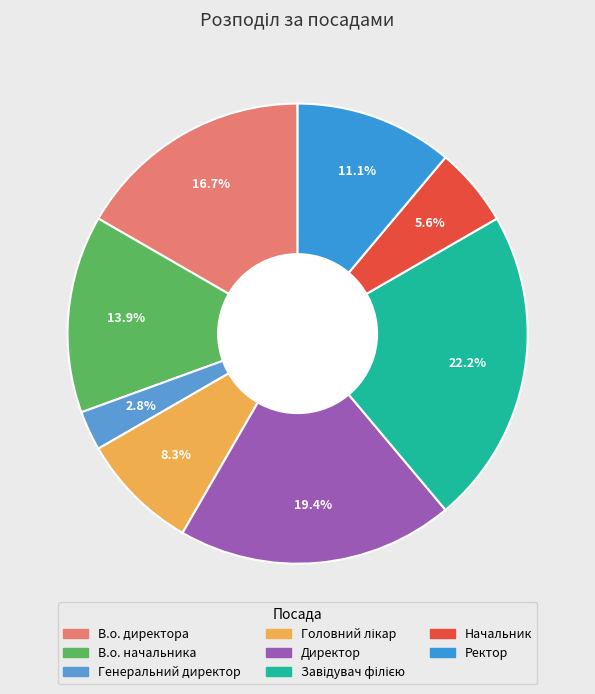

What percentage is the Головний лікар slice, to the nearest percent?

8%